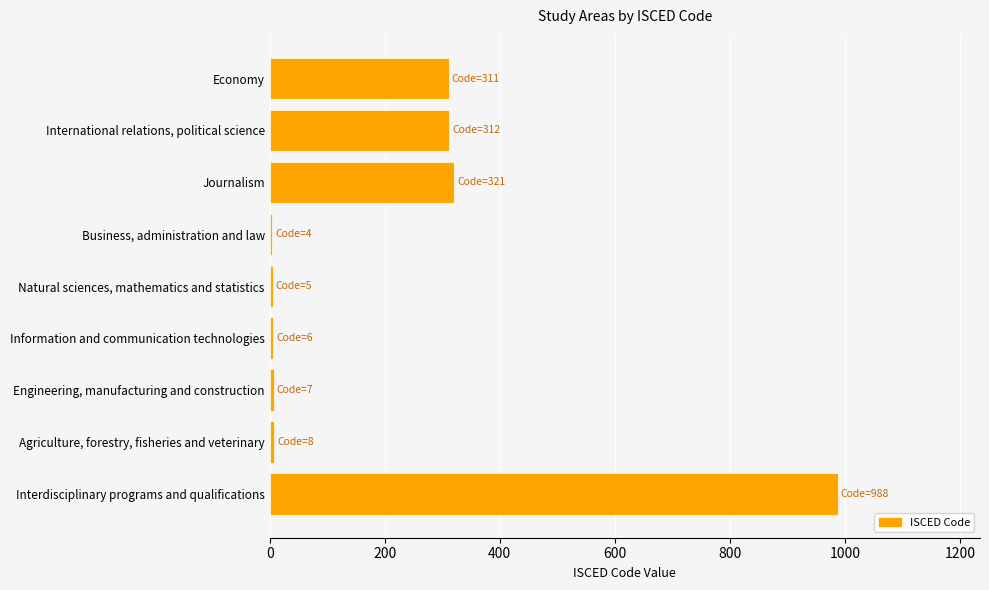

How many values are below 8?

4